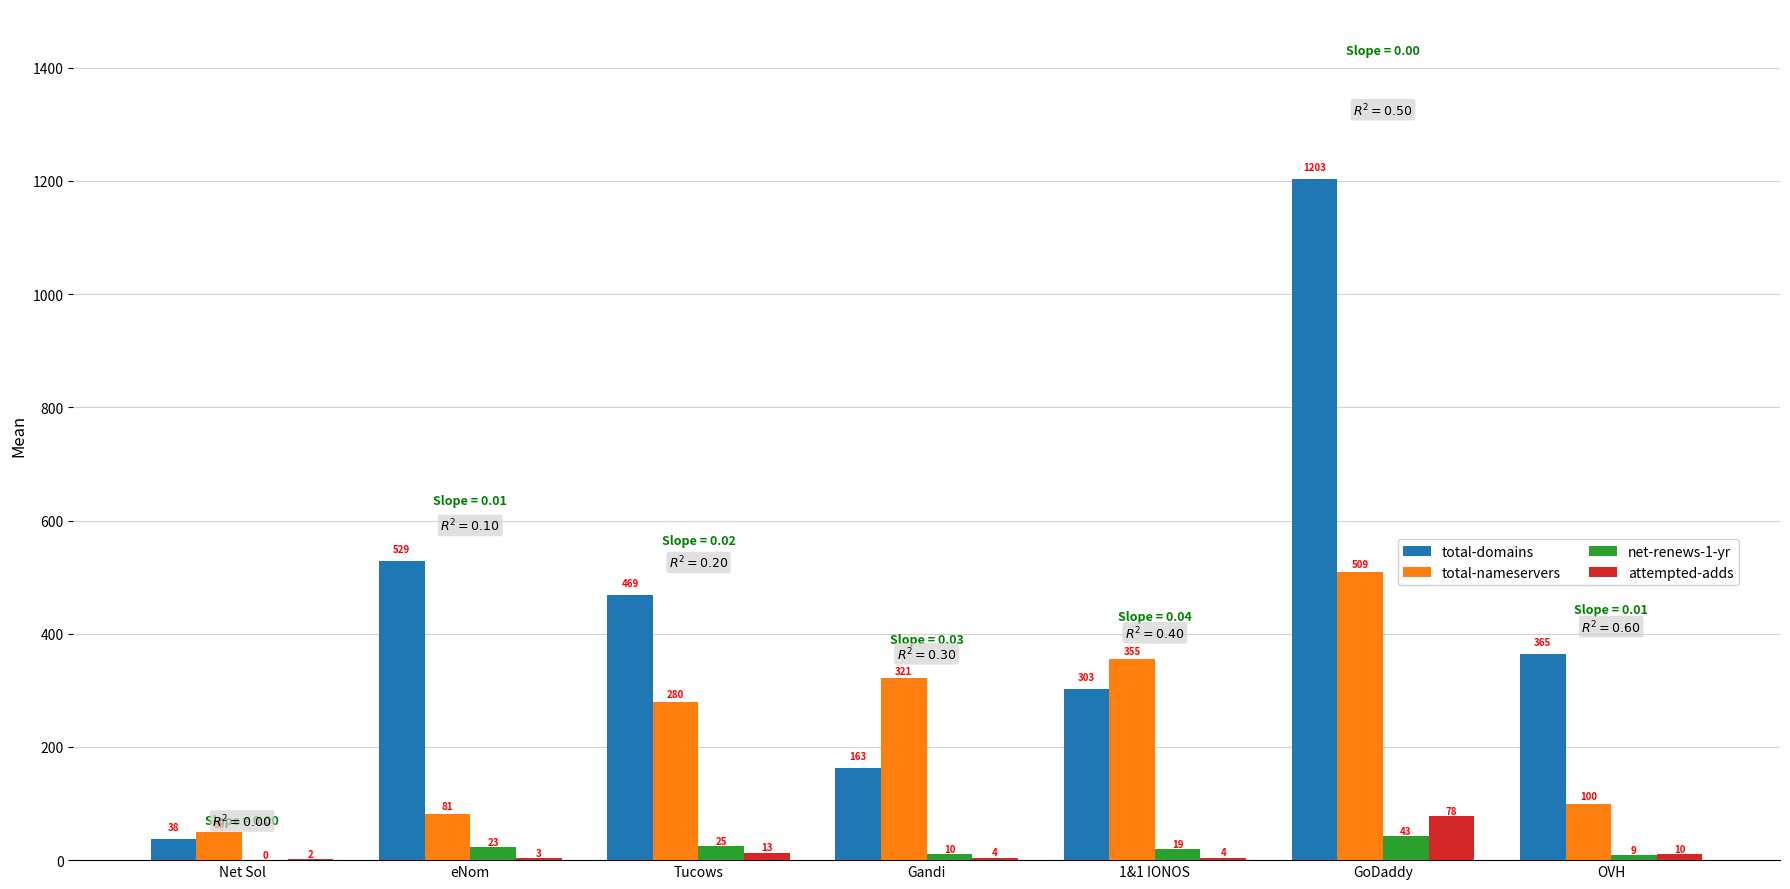

Which series has the largest range (max minus min)?

total-domains